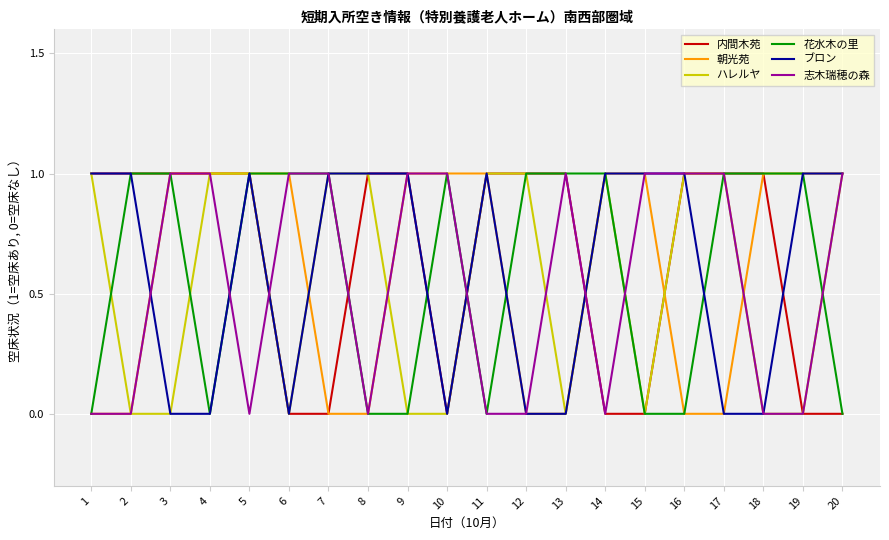

True or false: ハレルヤ has a value of -1 at 9.

False